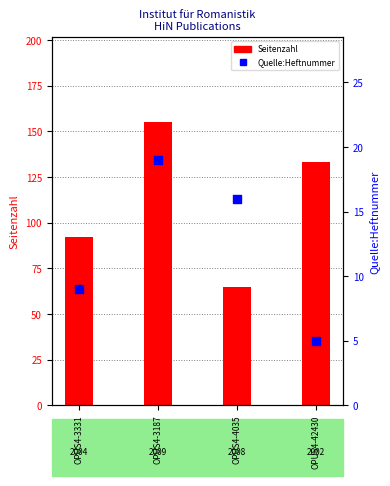

At how many categories does at least one series exceed 53?

4